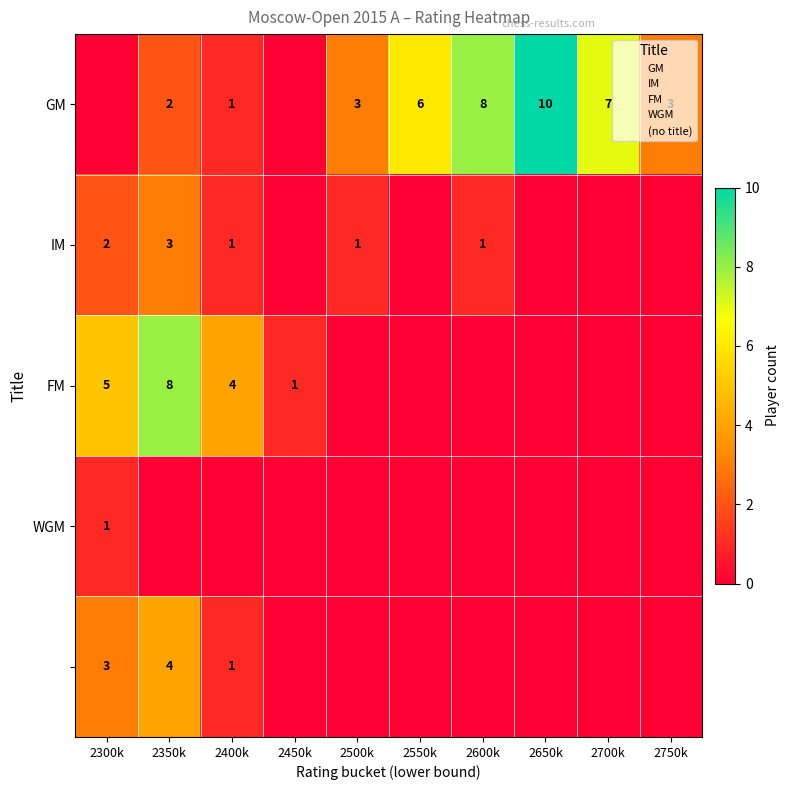

Which has a higher value, 2350k or 2400k?

2350k